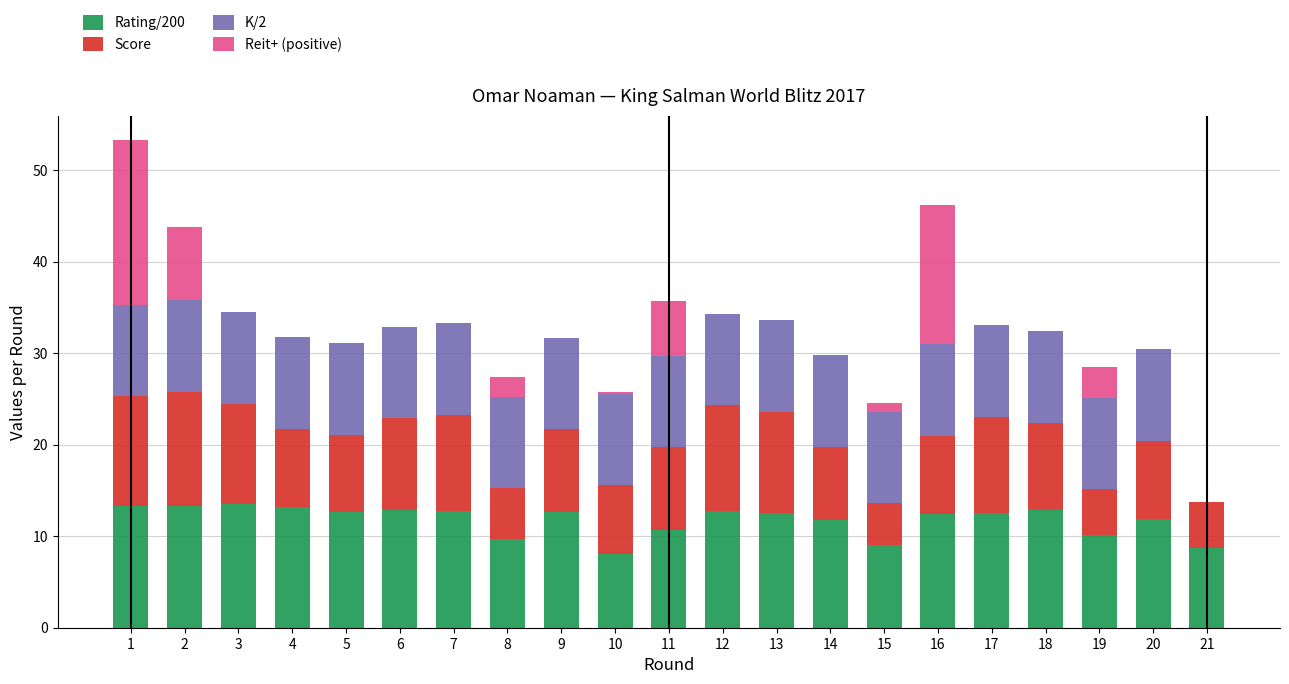

Is it true that Rating/200 equals 5.4 at 8?

False